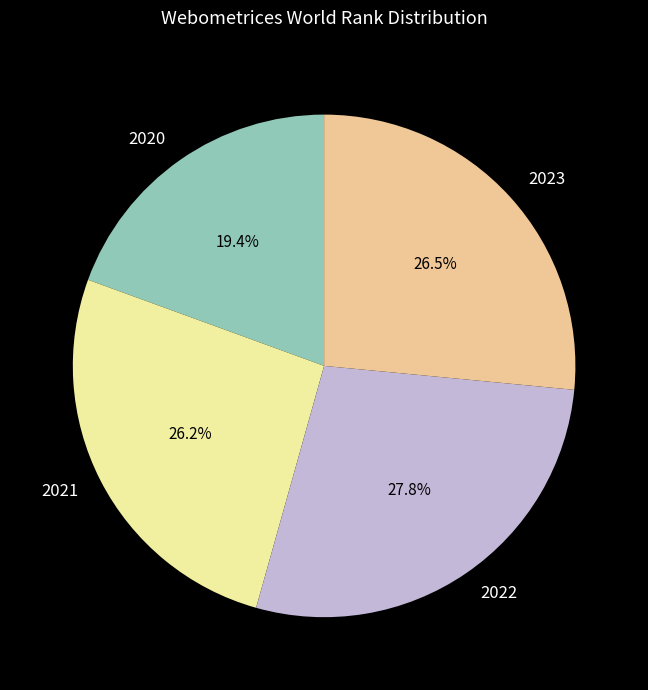

Which category has the biggest portion of the pie?

2022